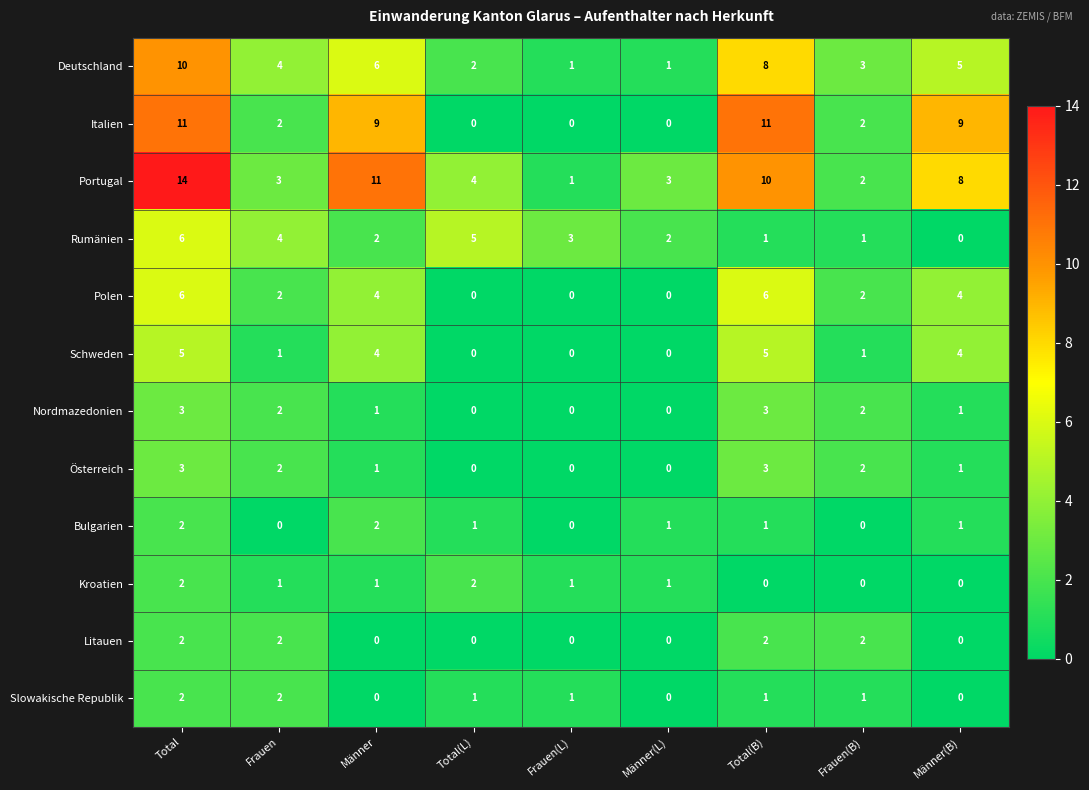

At which category is the sum across all series the highest?

Total